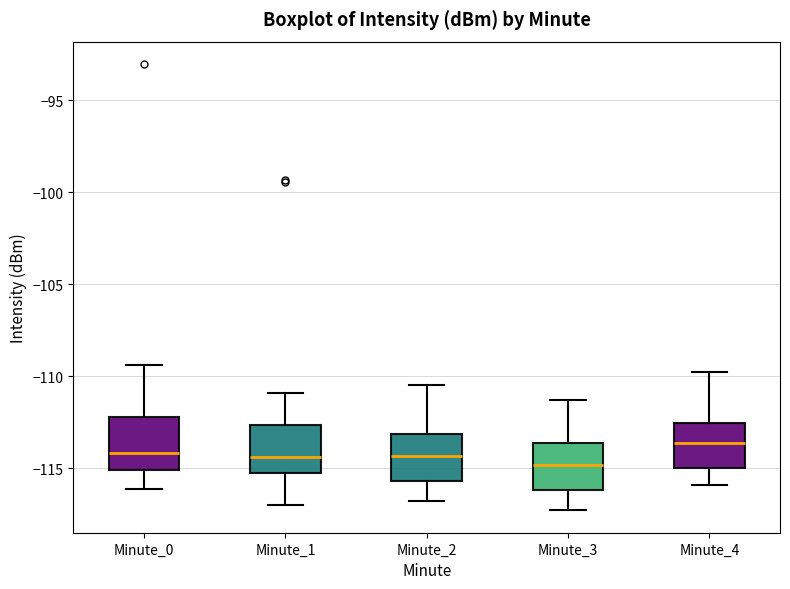

Which box's median line is the highest?

Minute_4